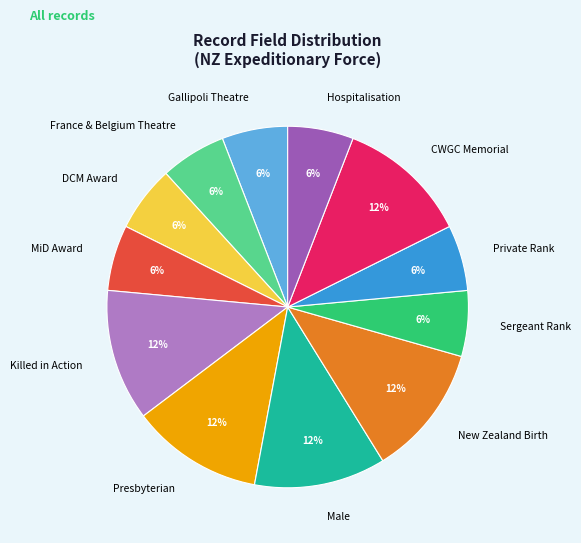

The DCM Award slice represents 14% of the pie. True or false?

False